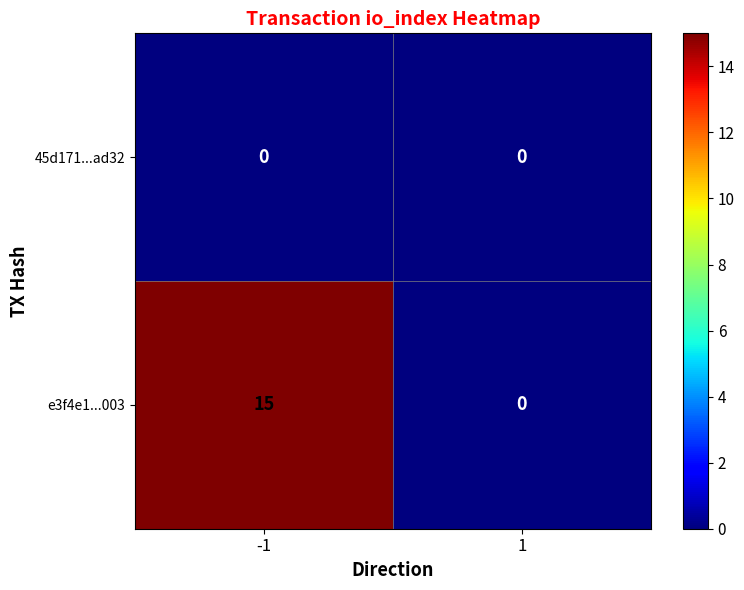

Rank the series by their maximum value, from lowest to highest.

45d171...ad32, e3f4e1...003